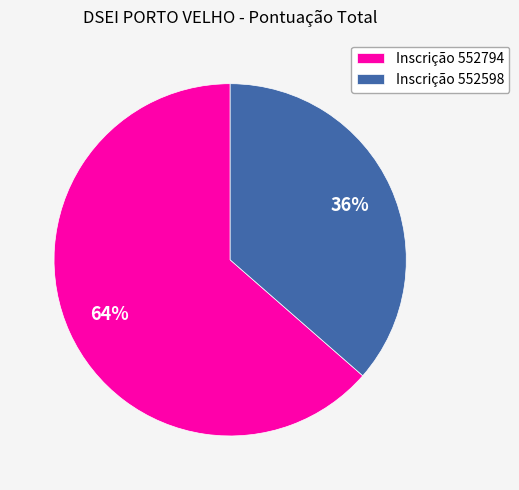

Combined, do Inscrição 552794 and Inscrição 552598 account for over 50%?

Yes